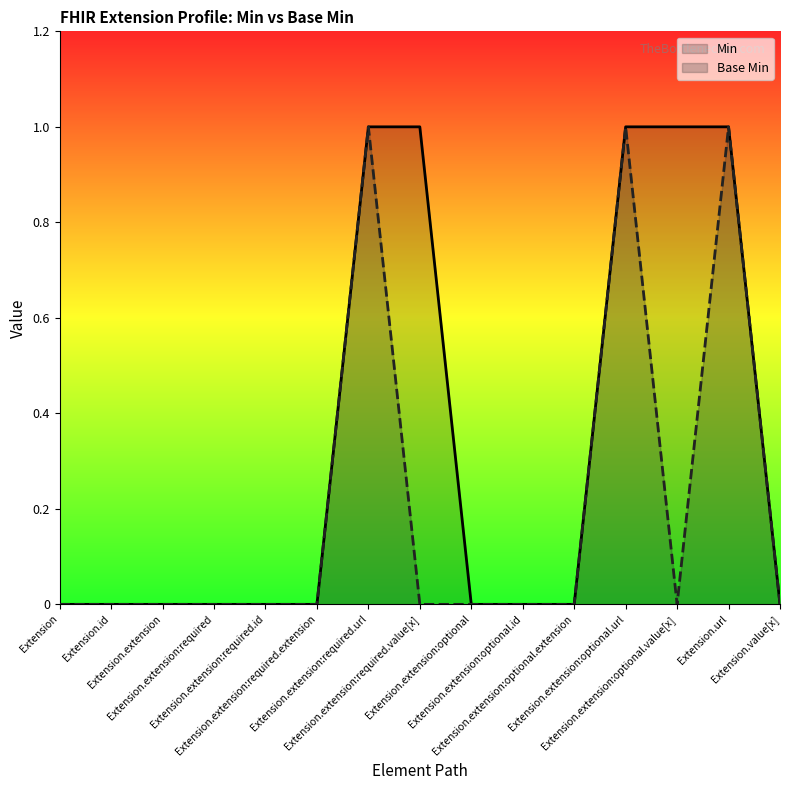

What is the sum of all Min values?

5